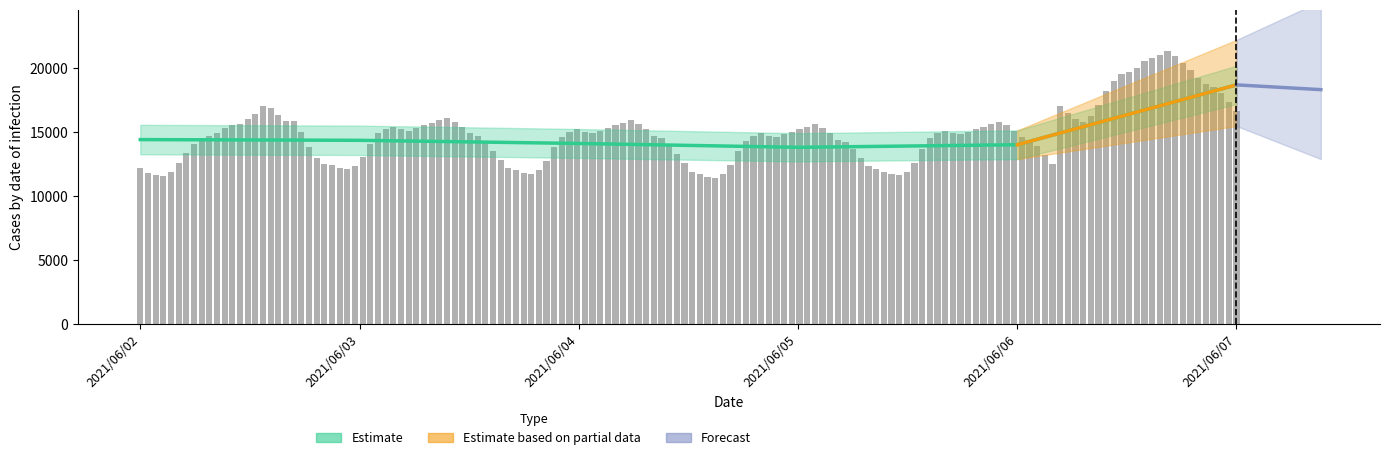

What is the difference between the maximum and second lowest values?

4672.5